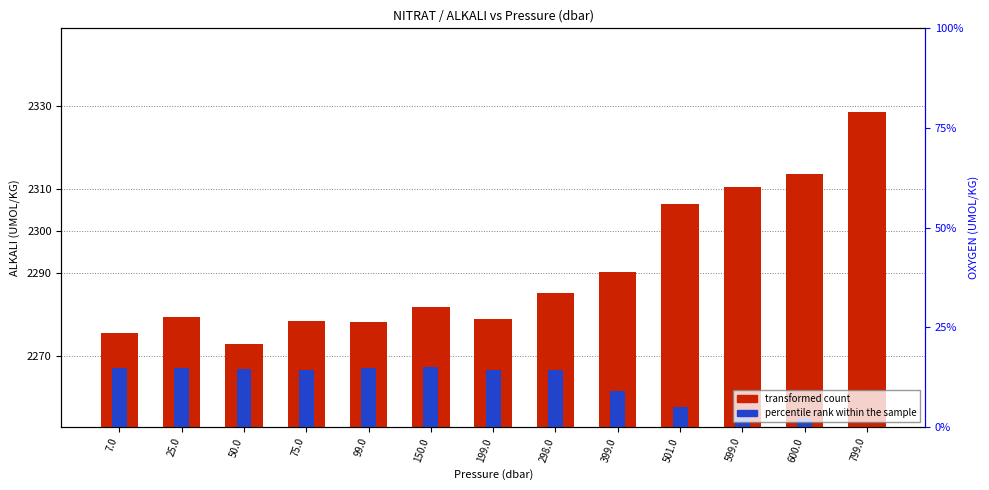

What is the total value across all series at 501.0?

58.3